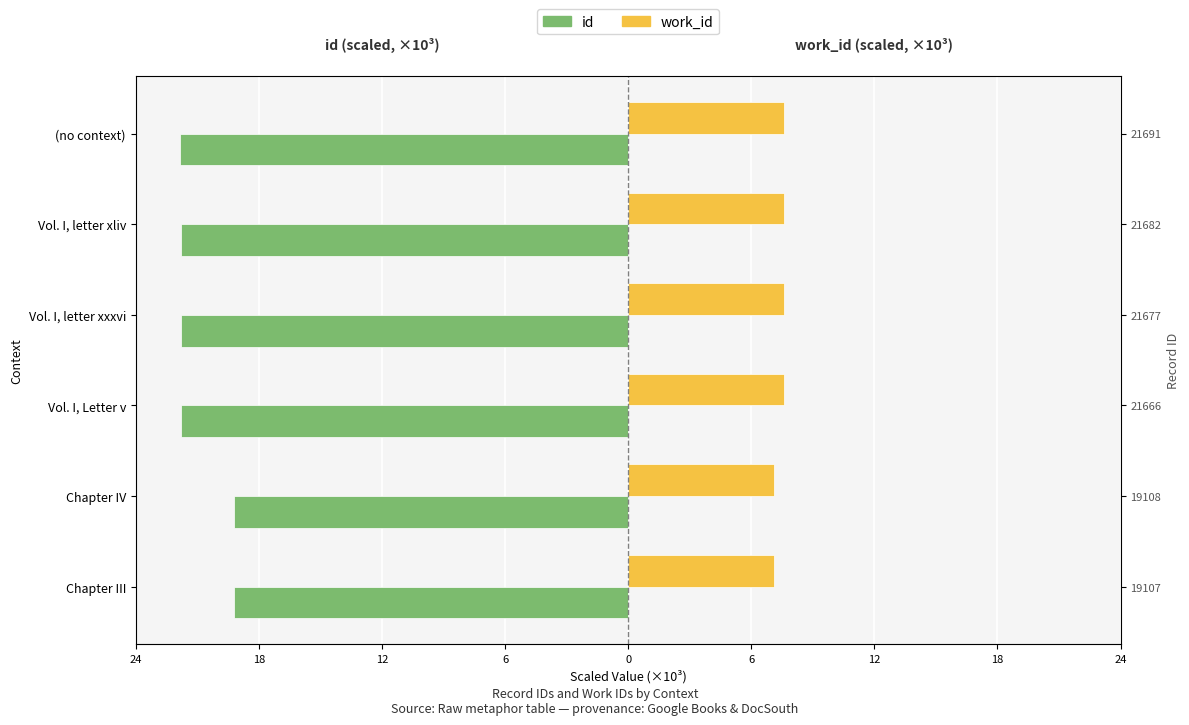

How many data points in id are less than -21?

4